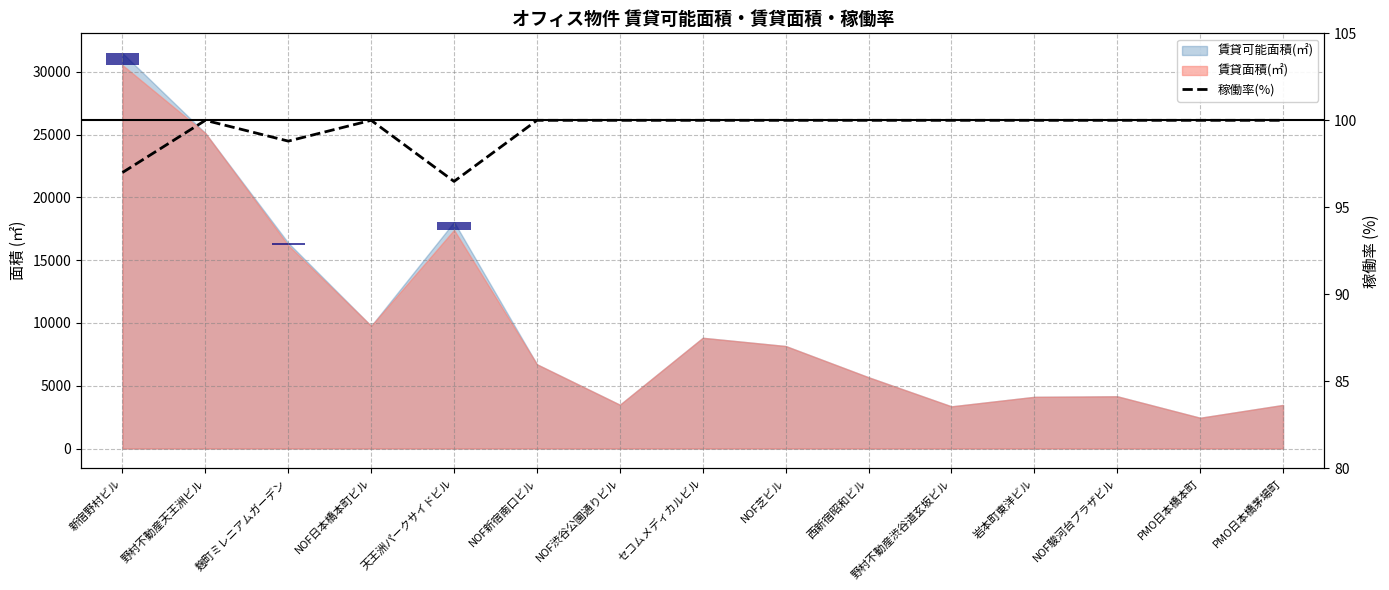

Reading left to right, list all the values displayed in this chart.

新宿野村ビル=97.0	野村不動産天王洲ビル=100.0	麹町ミレニアムガーデン=98.8	NOF日本橋本町ビル=100.0	天王洲パークサイドビル=96.5	NOF新宿南口ビル=100.0	NOF渋谷公園通りビル=100.0	セコムメディカルビル=100.0	NOF芝ビル=100.0	西新宿昭和ビル=100.0	野村不動産渋谷道玄坂ビル=100.0	岩本町東洋ビル=100.0	NOF駿河台プラザビル=100.0	PMO日本橋本町=100.0	PMO日本橋茅場町=100.0